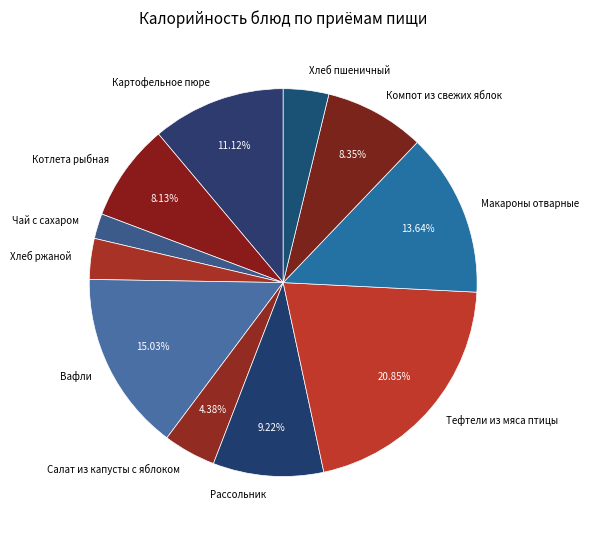

Does any single category account for the majority?

No